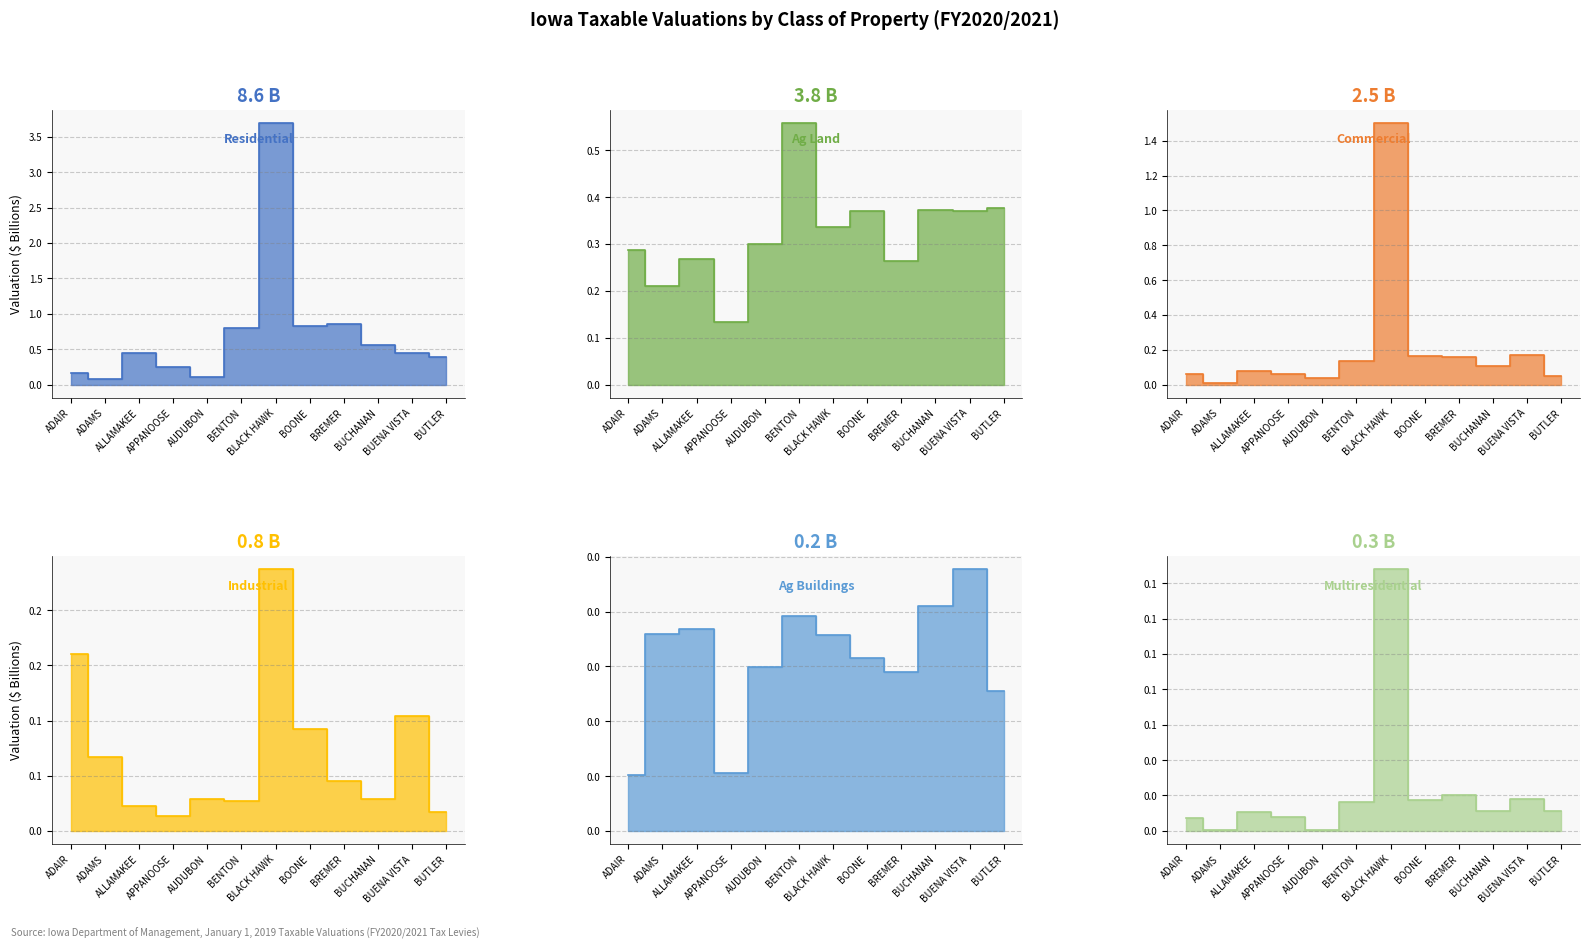

What is the difference between the highest and lowest values at BREMER?

0.8